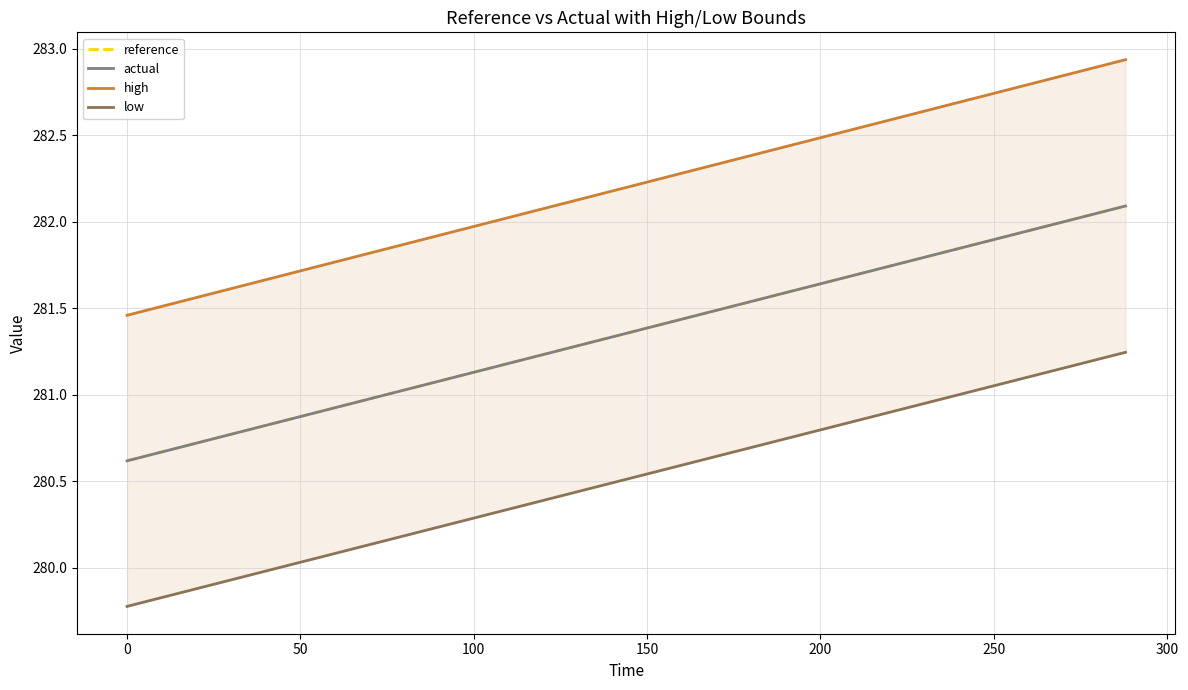

What is the minimum value for actual?

280.6